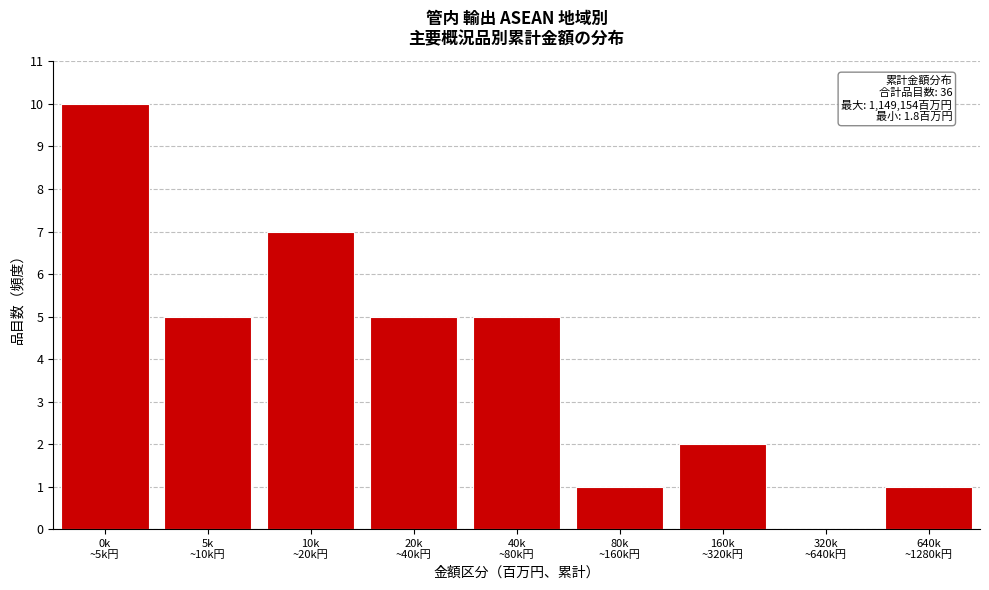

What is the sum of all values?

36